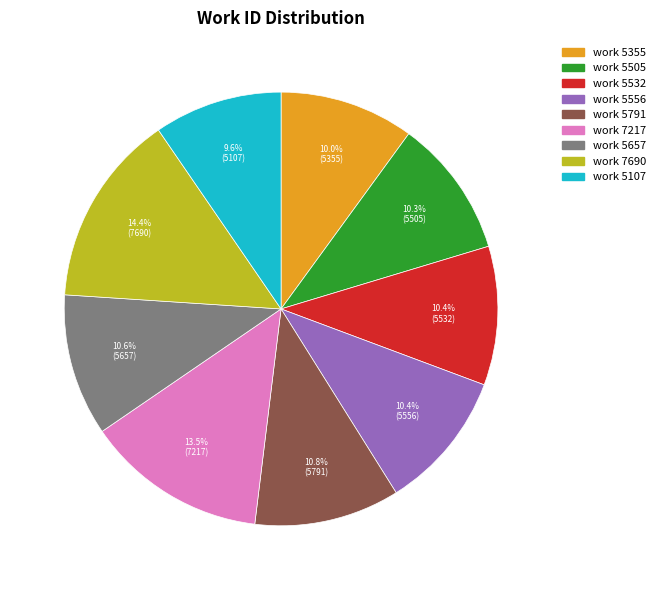

What percentage is NOT represented by work 7690?

85.6%